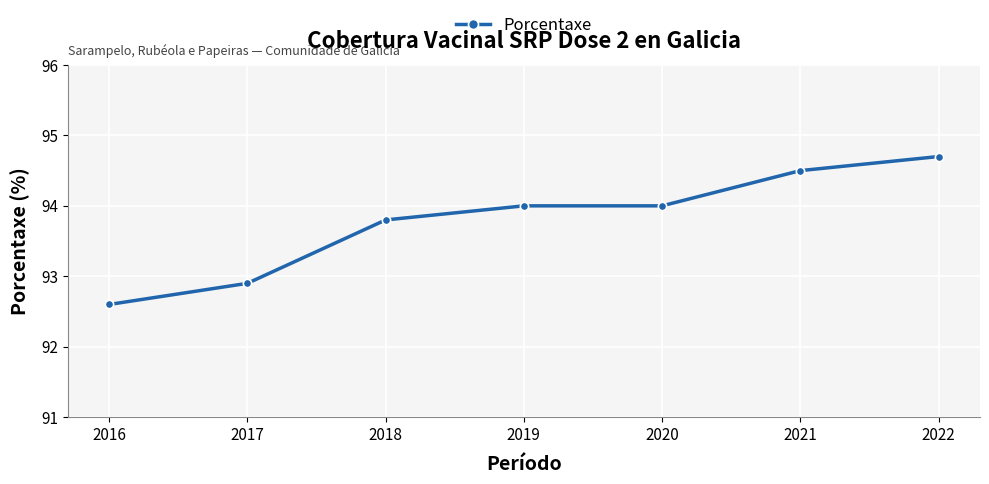

What is the ratio of the value at 2018 to the value at 2021?

1.0